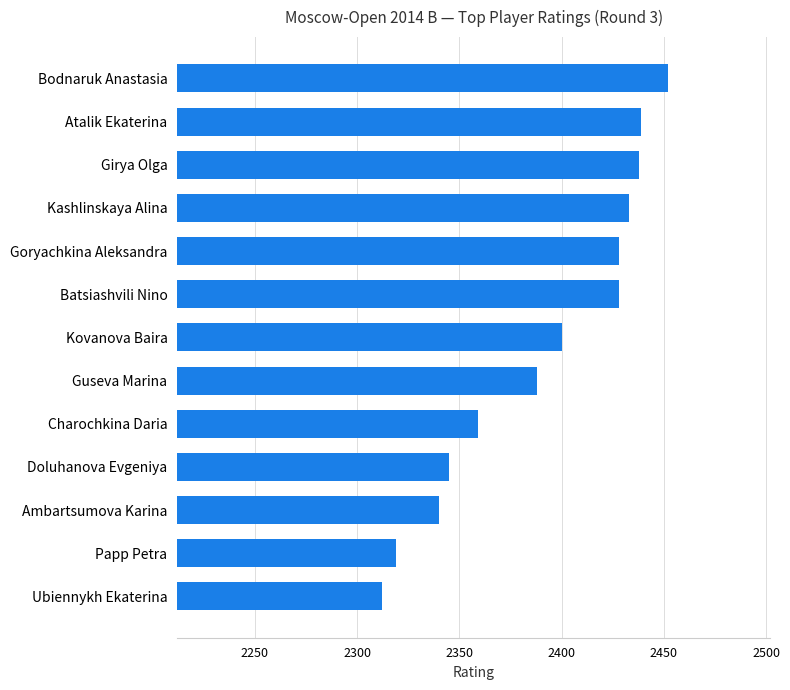

Where is the data nearest to the value 2382?

Guseva Marina